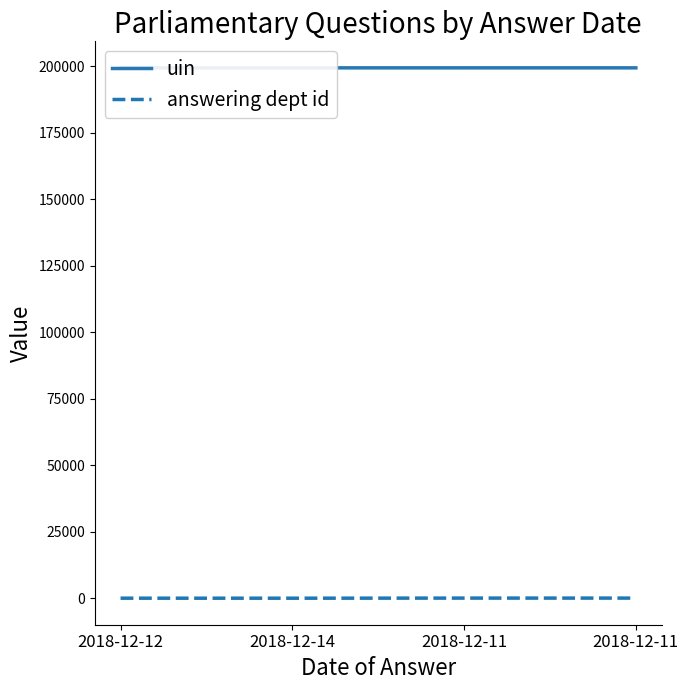

Which has a higher value, 2018-12-11 or 2018-12-11?

2018-12-11